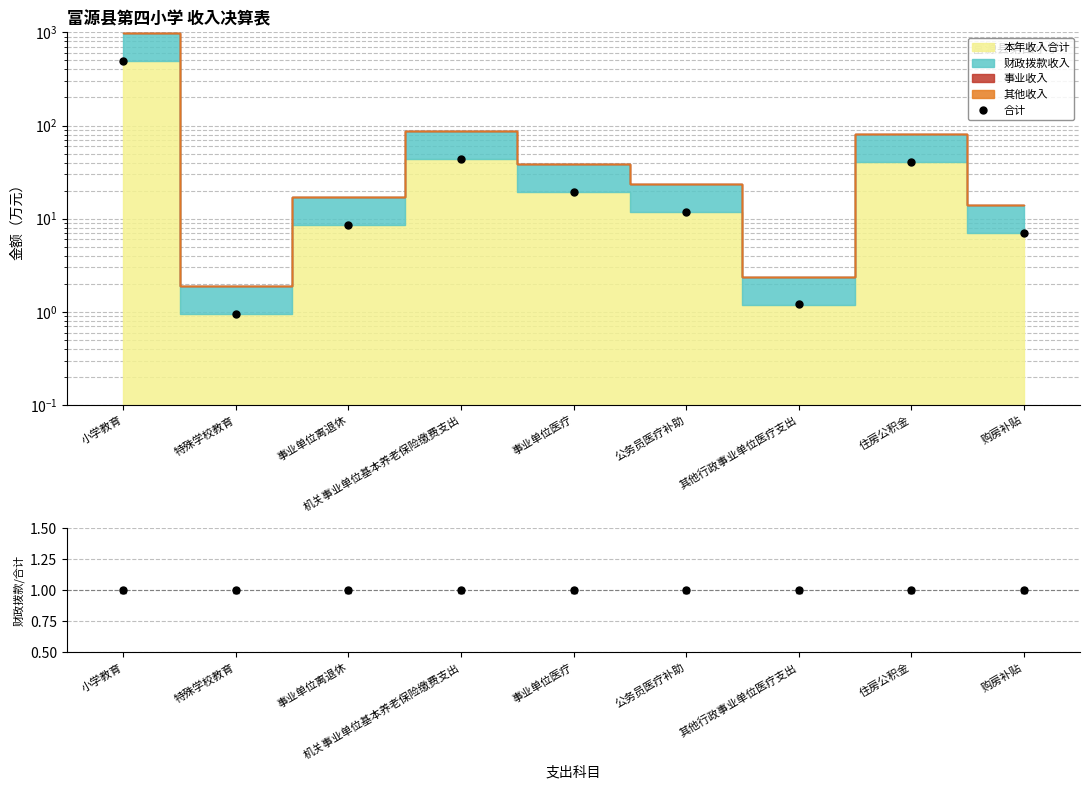

How many lines are shown in the chart?

2